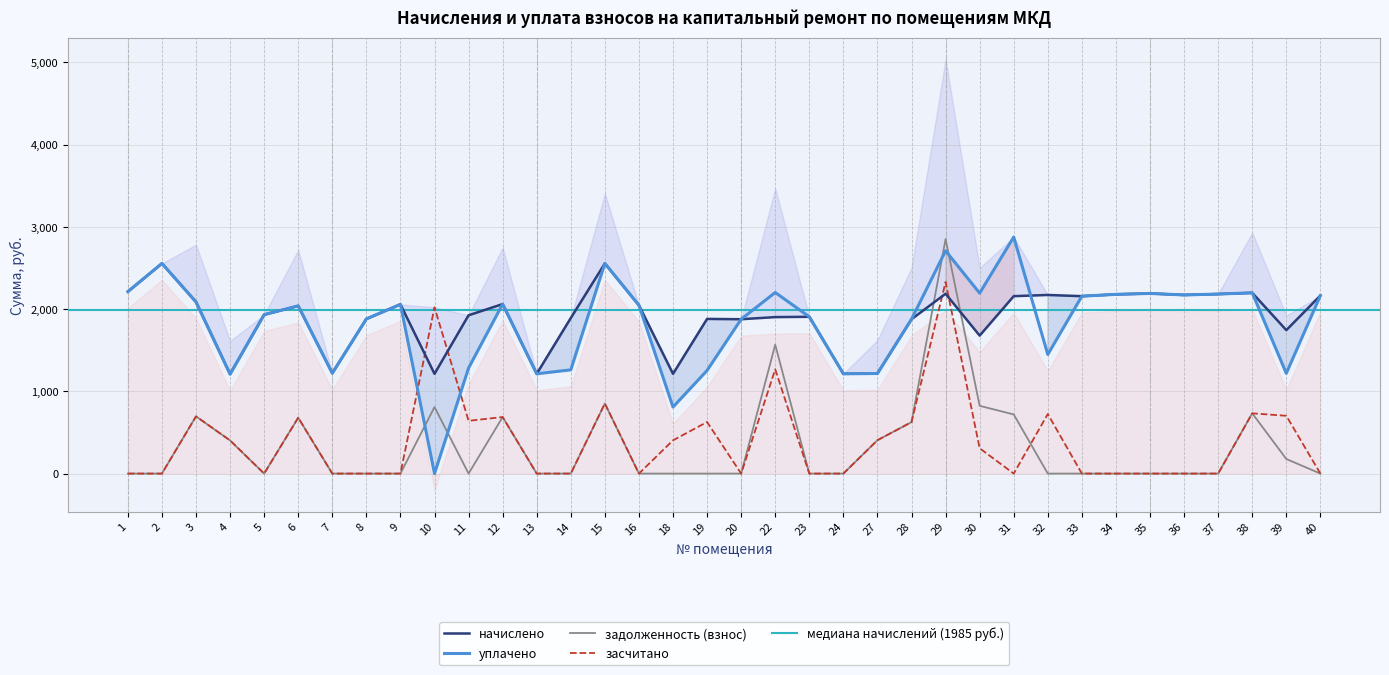

The засчитано series shows 0.0 at 20. True or false?

True